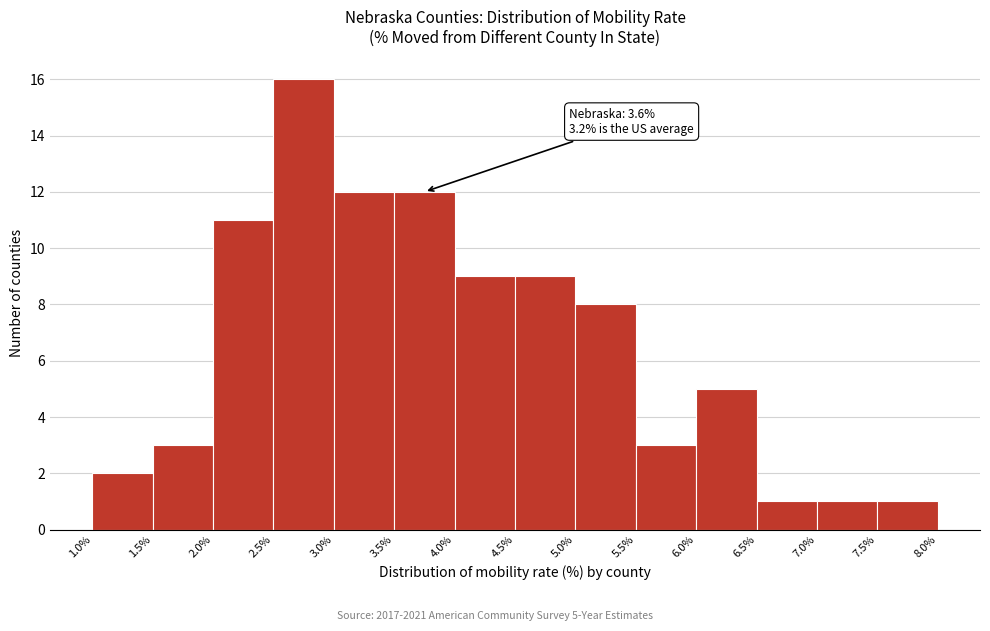

Which range on the x-axis has the tallest bar?

2.5% to 3.0%